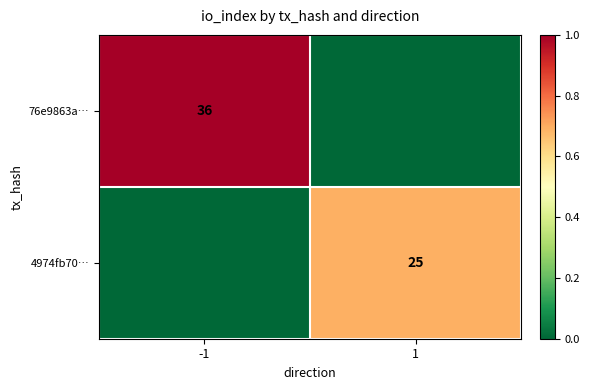

True or false: 4974fb70… has a value of 25 at 1.

True